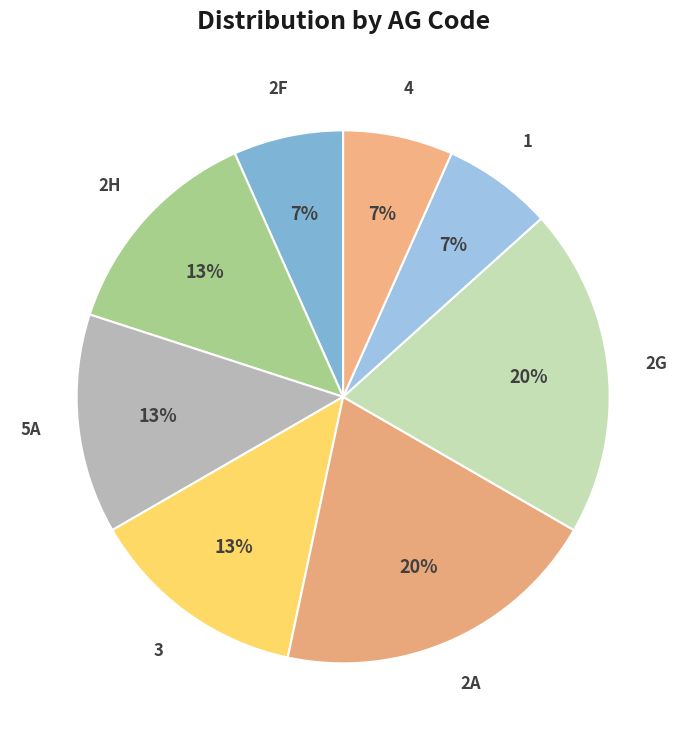

To the nearest percent, what portion does 5A represent?

13%